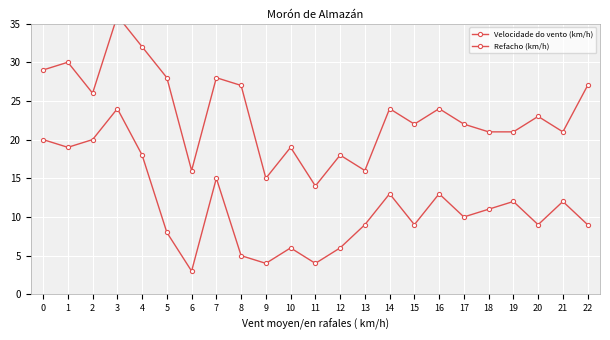

In Refacho (km/h), how many points are lower than both neighbors (excluding endpoints)?

7